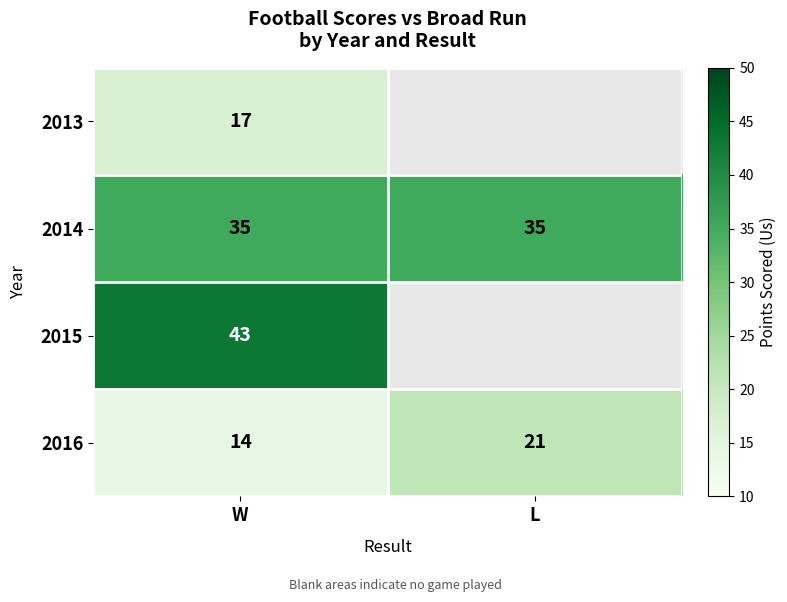

What is the total value across all series at W?

109